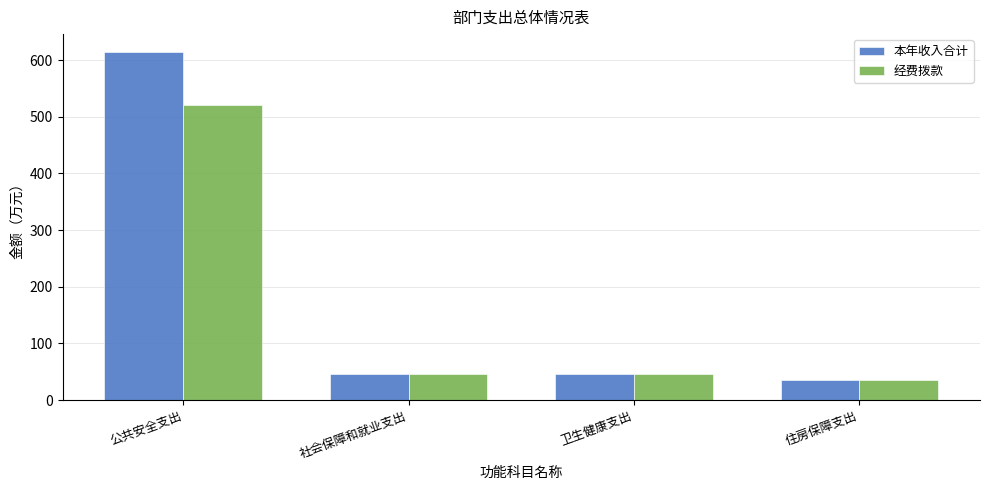

Is the value of 经费拨款 at 卫生健康支出 greater than the value of 本年收入合计 at 住房保障支出?

Yes